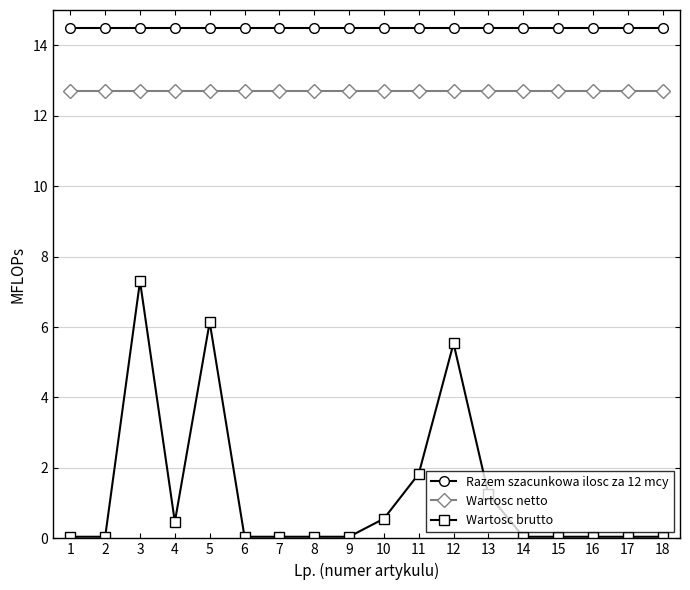

The value of Wartosc netto at 15 is 17.0. True or false?

False